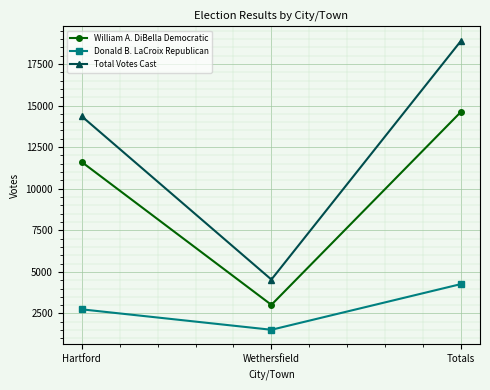

Rank the series at Hartford from lowest to highest value.

Donald B. LaCroix Republican, William A. DiBella Democratic, Total Votes Cast